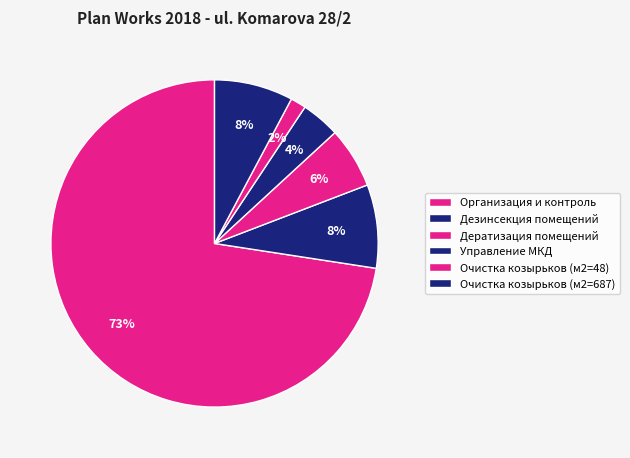

What is the smallest slice in the pie chart?

Очистка козырьков (м2=48)